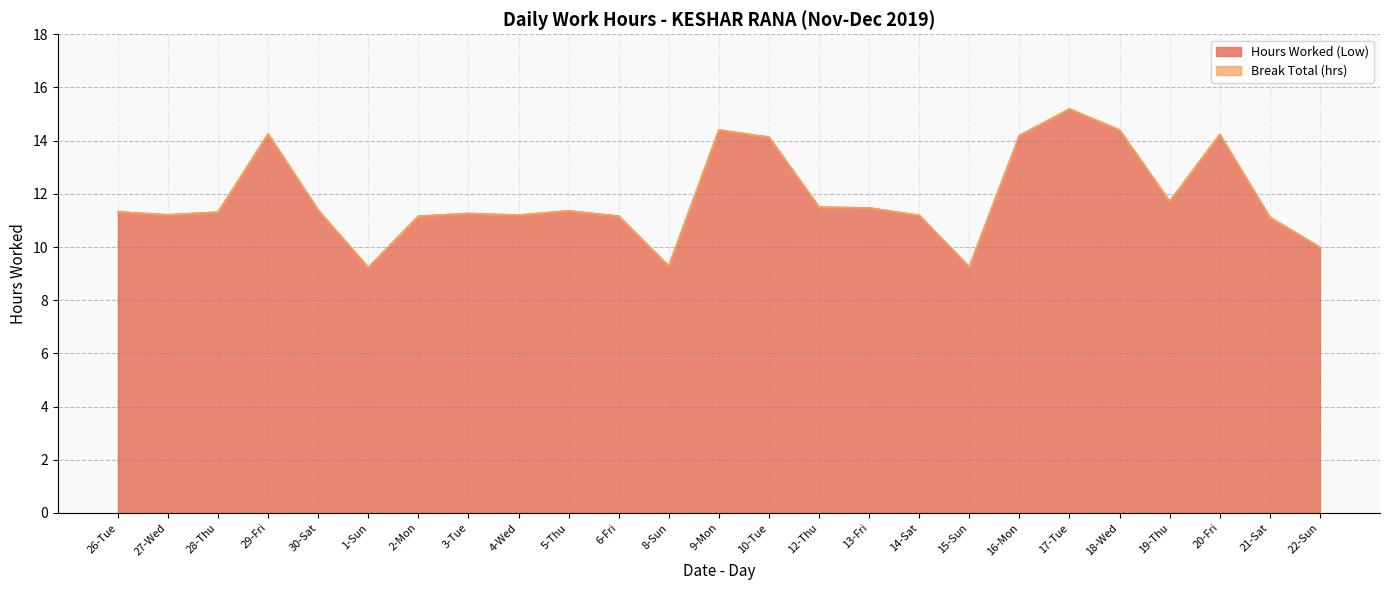

Rank the categories by value from highest to lowest.

17-Tue, 9-Mon, 18-Wed, 29-Fri, 20-Fri, 16-Mon, 10-Tue, 19-Thu, 12-Thu, 13-Fri, 30-Sat, 5-Thu, 26-Tue, 28-Thu, 3-Tue, 27-Wed, 4-Wed, 14-Sat, 2-Mon, 6-Fri, 21-Sat, 22-Sun, 8-Sun, 15-Sun, 1-Sun